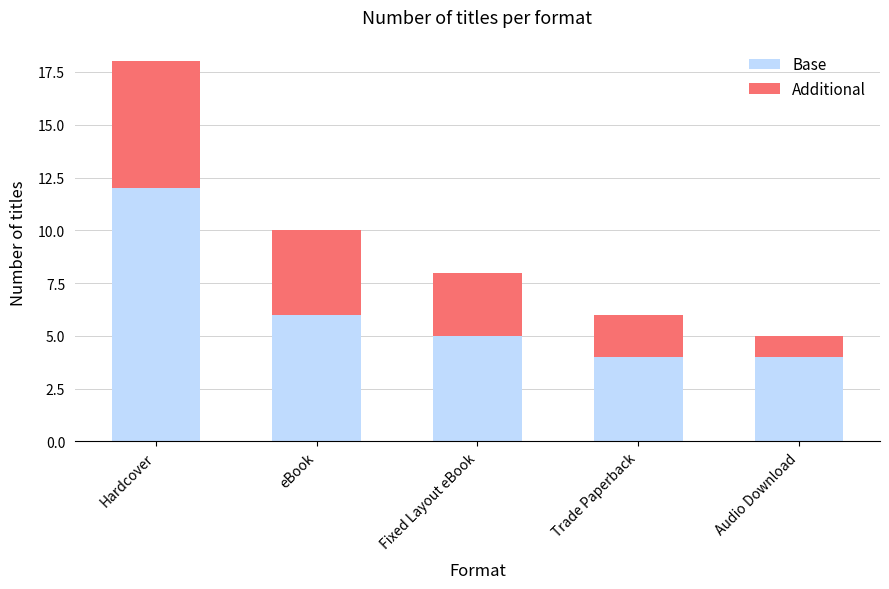

What is the total value across all series at Audio Download?

5